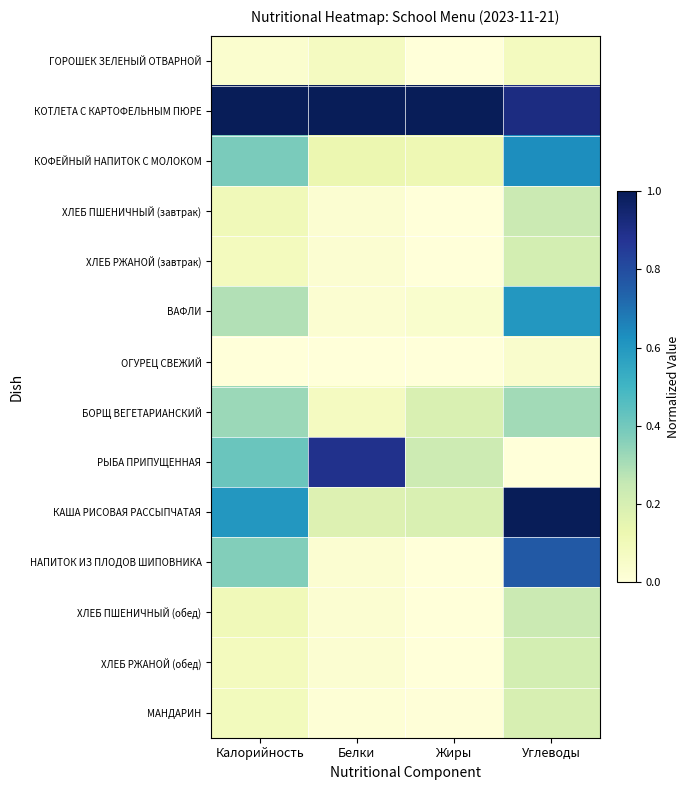

What is the difference between the highest and lowest values at Белки?

1.0